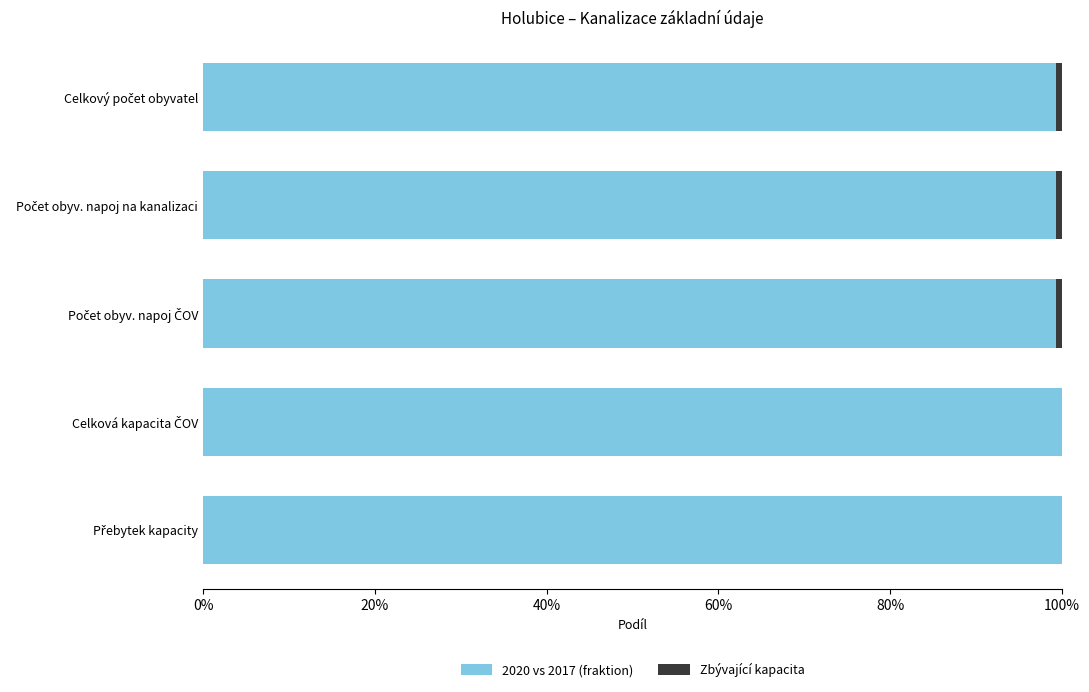

Rank the series by their maximum value, from highest to lowest.

2020 vs 2017 (fraktion), Zbývající kapacita